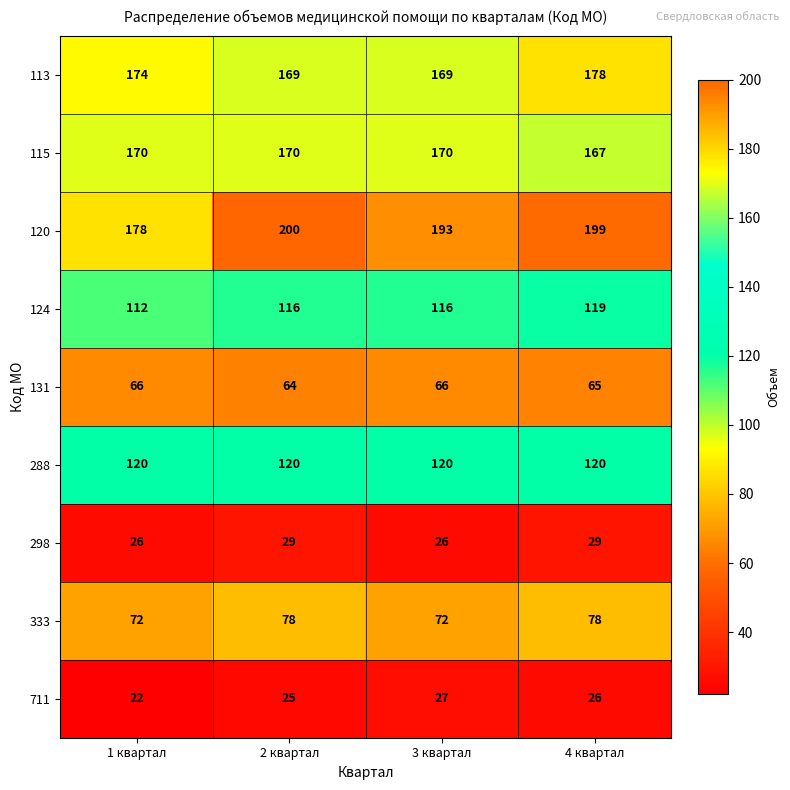

What is the maximum value shown in the chart?

200